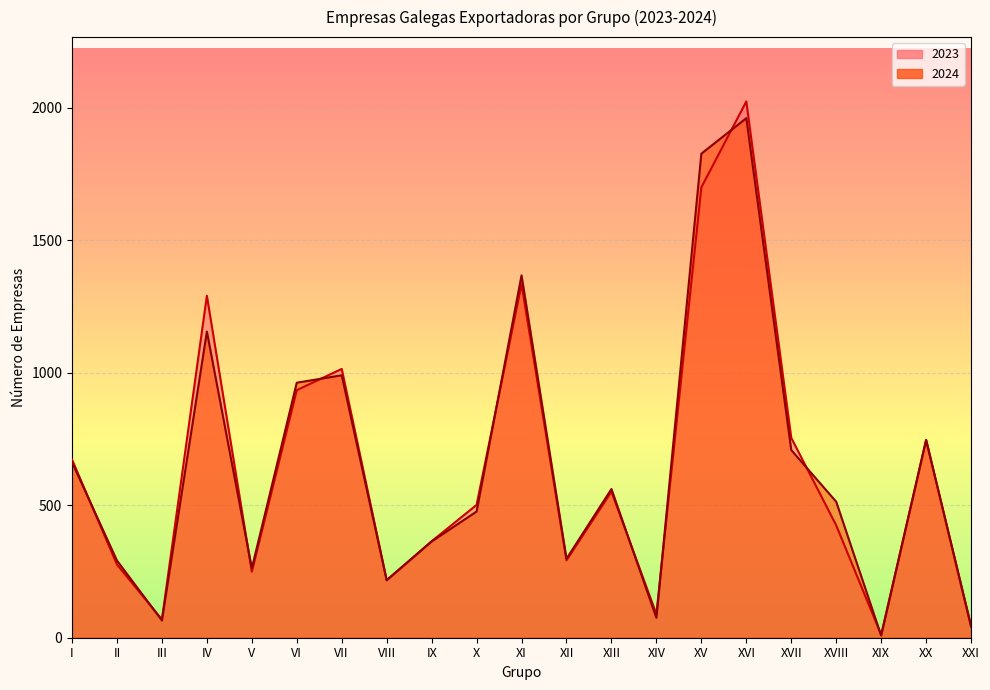

Count the number of data series in this chart.

2